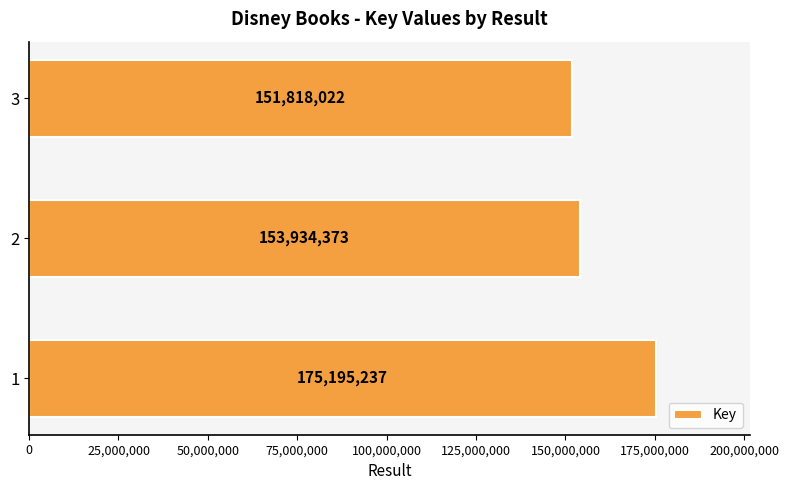

Are the bars horizontal?

Yes